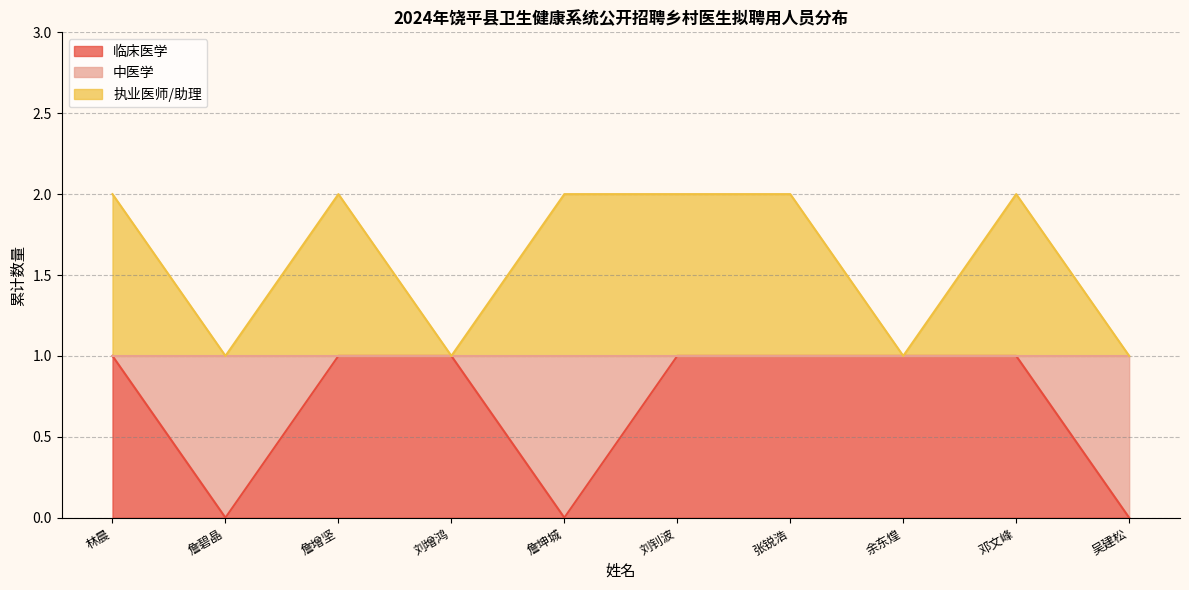

Reading right to left, list all the values displayed in this chart.

临床医学: 0	1	1	1	1	0	1	1	0	1
执业医师/助理: 1	2	1	2	2	2	1	2	1	2